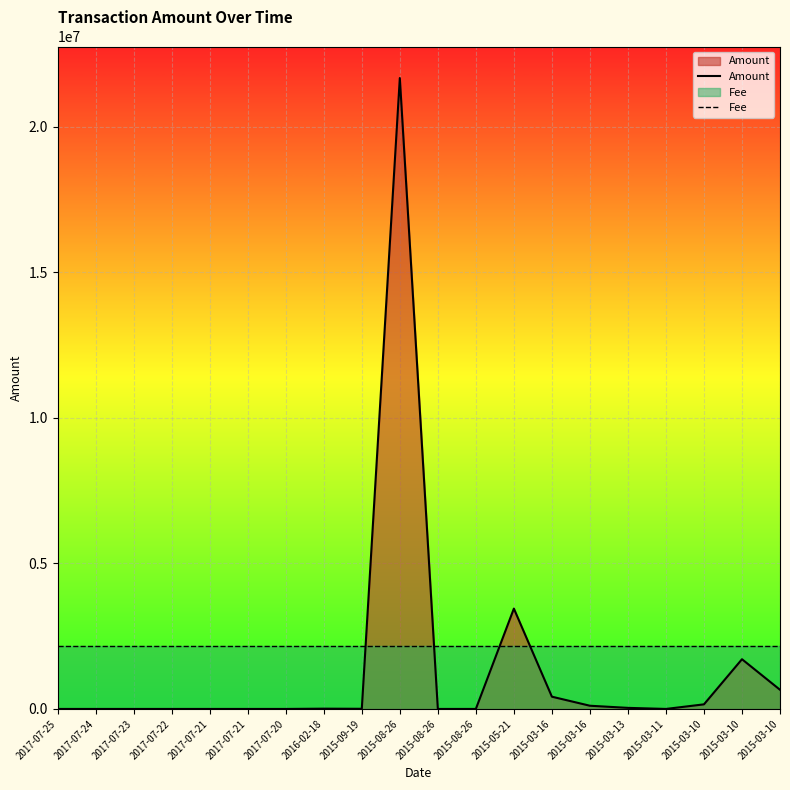

Is the value of Amount at 2015-08-26 greater than the value of Fee at 2015-08-26?

Yes